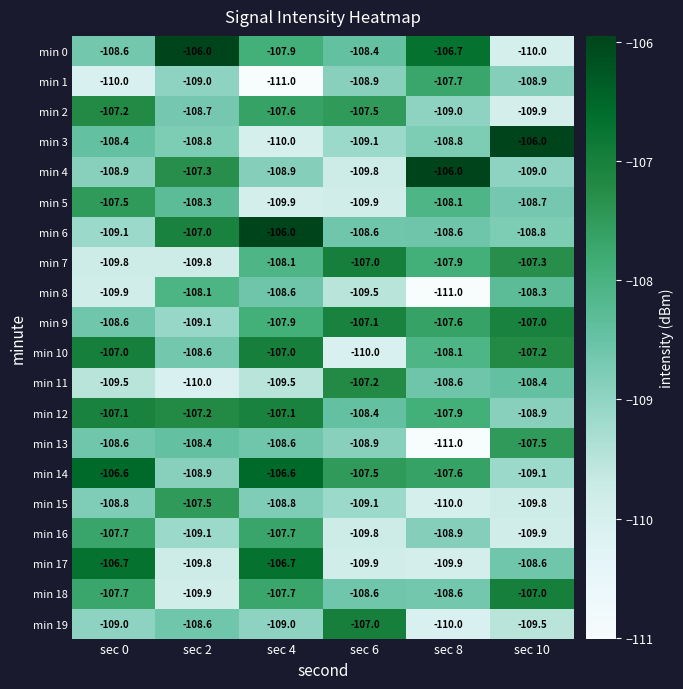

What is the difference between the min 10 values at sec 2 and sec 6?

1.4